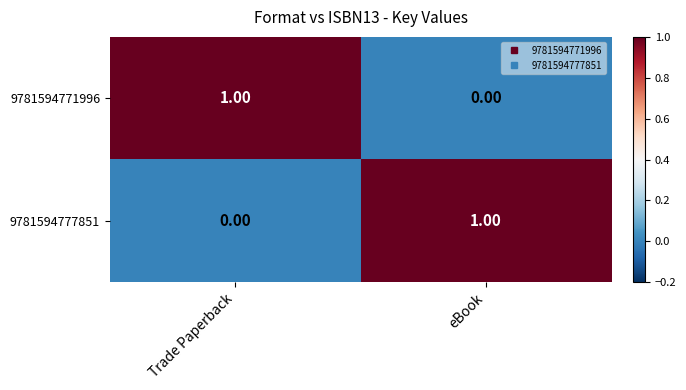

At which label is 9781594777851 closest to 0?

Trade Paperback